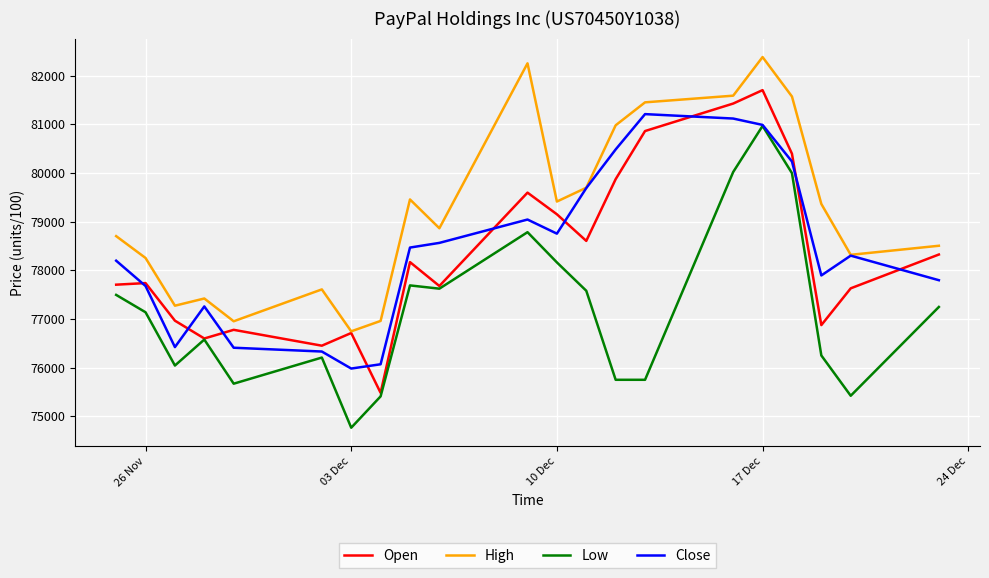

What is the greatest value displayed?

82384